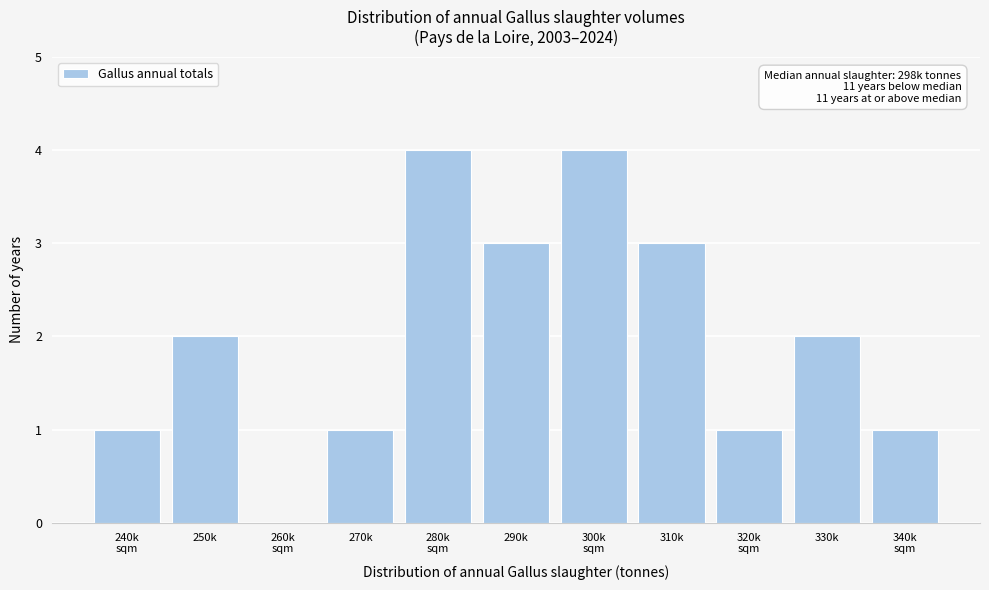

What is the greatest value displayed?

4